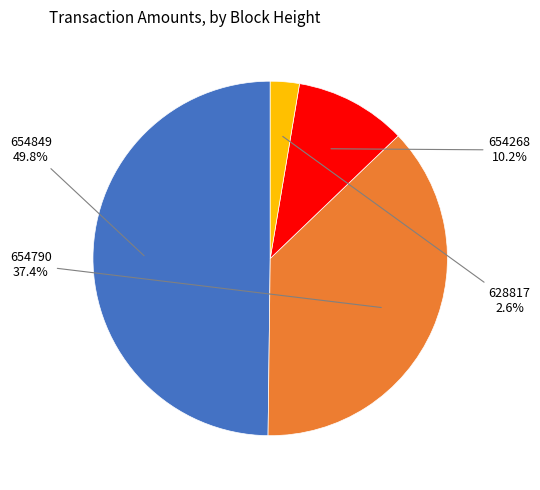

To the nearest percent, what percentage of the pie is 654790?

37%